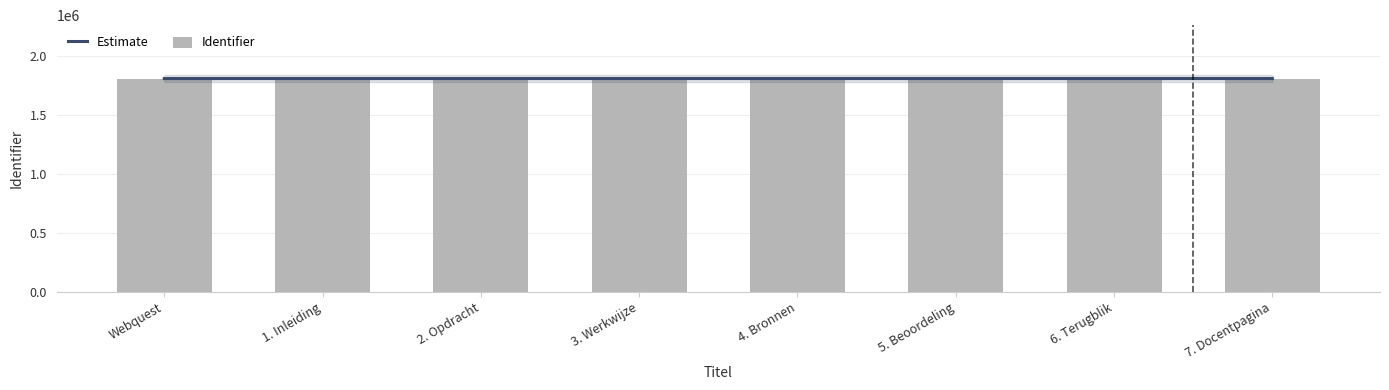

Reading left to right, extract all data points from this chart.

Estimate: Webquest=1809522	1. Inleiding=1809523	2. Opdracht=1809525	3. Werkwijze=1809527	4. Bronnen=1809529	5. Beoordeling=1809531	6. Terugblik=1809533	7. Docentpagina=1809534
Identifier: Webquest=1809521	1. Inleiding=1809524	2. Opdracht=1809526	3. Werkwijze=1809528	4. Bronnen=1809530	5. Beoordeling=1809532	6. Terugblik=1809534	7. Docentpagina=1809536